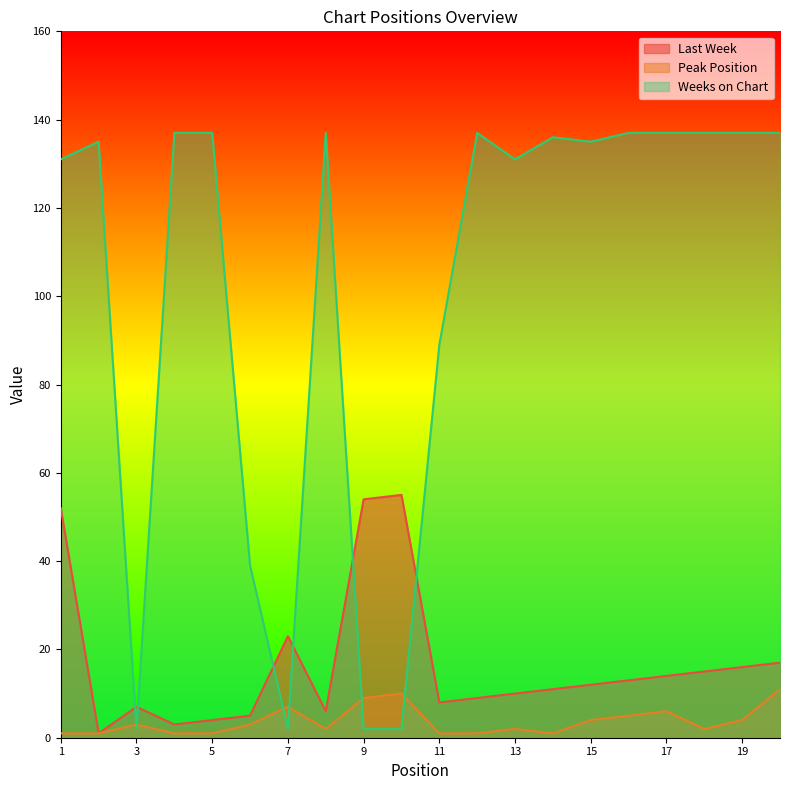

Which series ends up on top after the final intersection of Last Week and Weeks on Chart?

Weeks on Chart